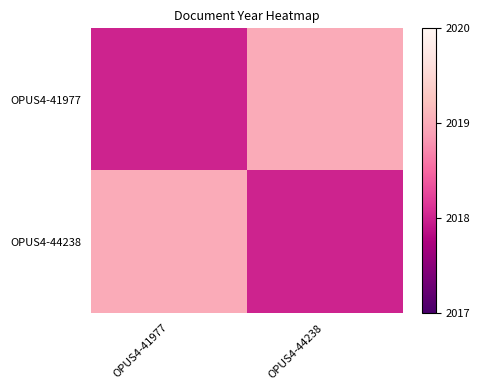

At which category is the sum across all series the highest?

OPUS4-41977